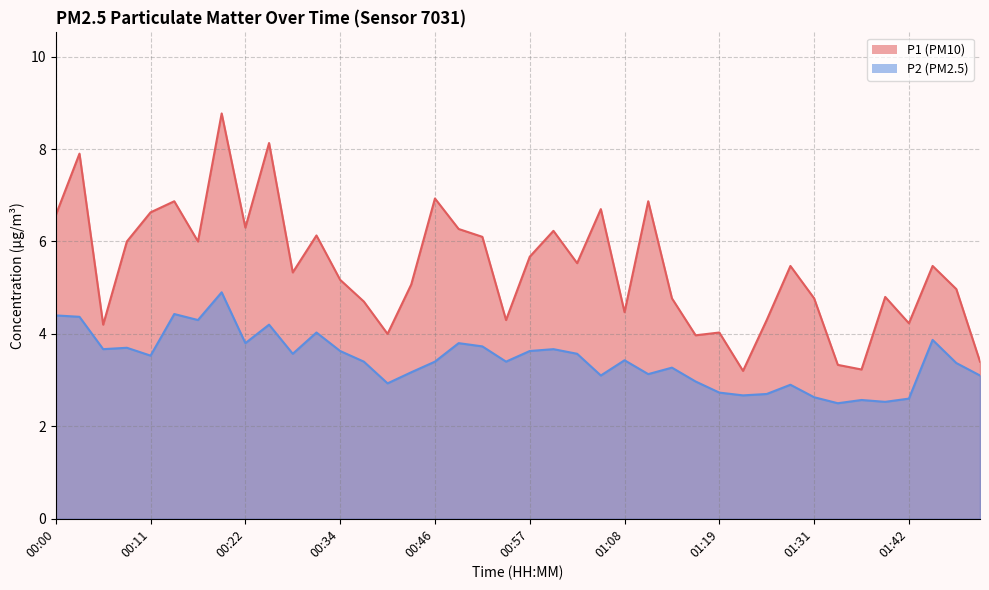

At how many categories does at least one series exceed 7?

3